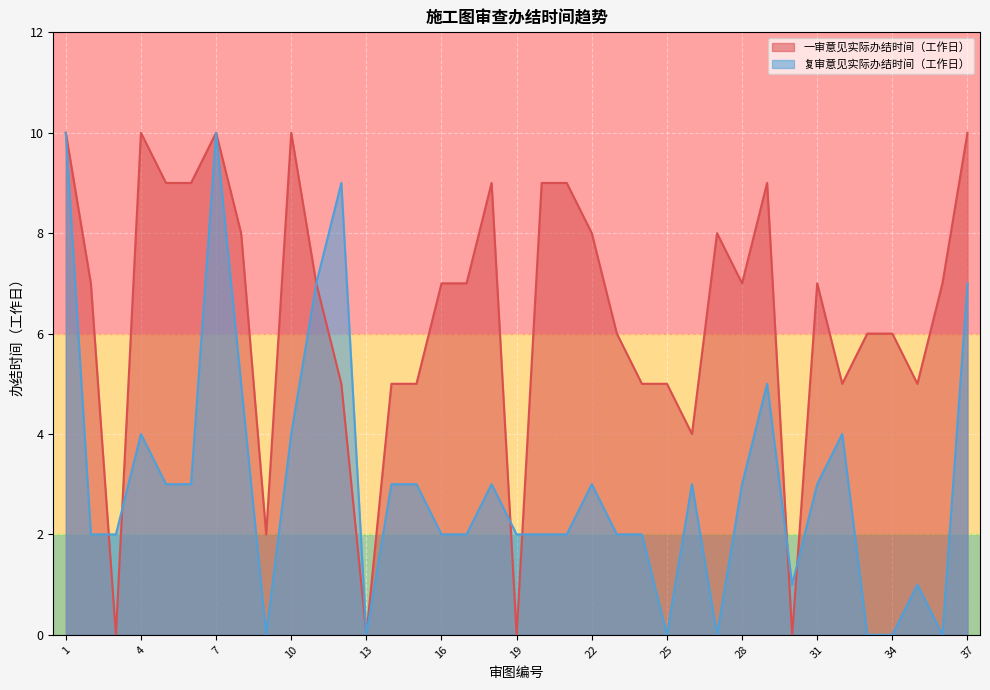

In 一审意见实际办结时间（工作日）, how many points are lower than both neighbors (excluding endpoints)?

9